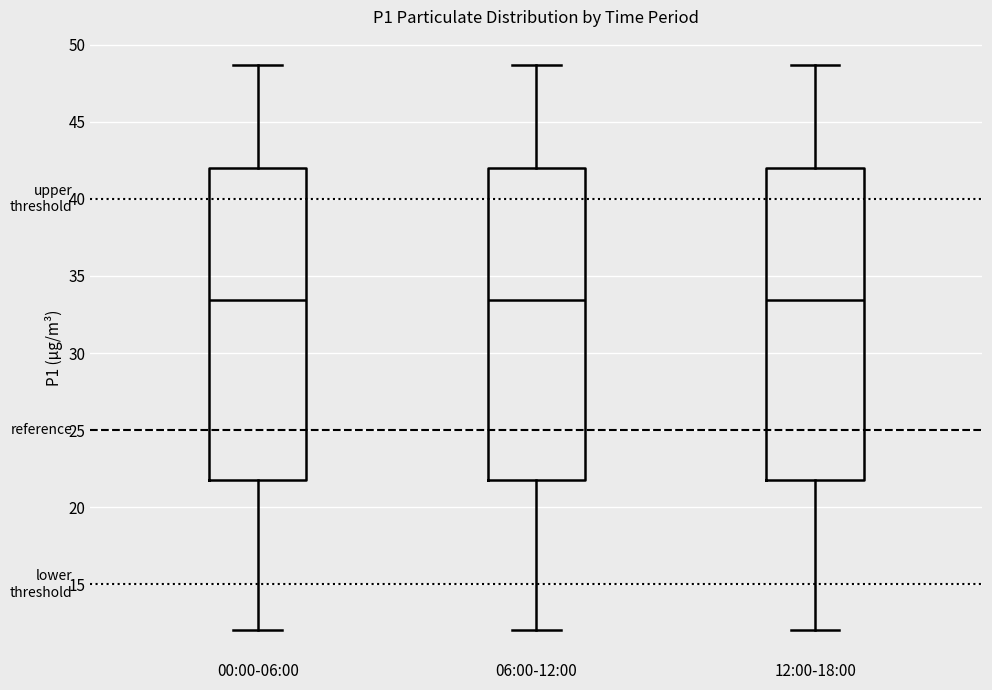

Reading left to right, read every box against the y-axis: the position of its median line, the range the box covers, and the ends of its whiskers. The values are not printed on the chart, so give them approximately, as read against the axis.

00:00-06:00: median 33.5, box 21.5 to 42.0, whiskers 12.0 to 48.5
06:00-12:00: median 33.5, box 21.5 to 42.0, whiskers 12.0 to 48.5
12:00-18:00: median 33.5, box 21.5 to 42.0, whiskers 12.0 to 48.5